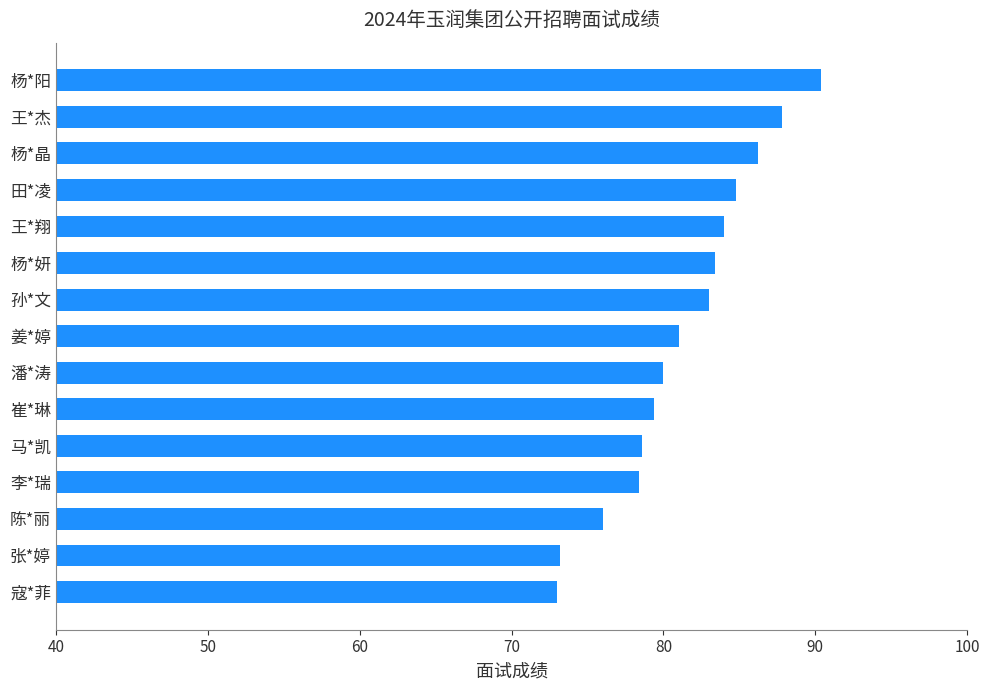

How many bars are there in total?

15